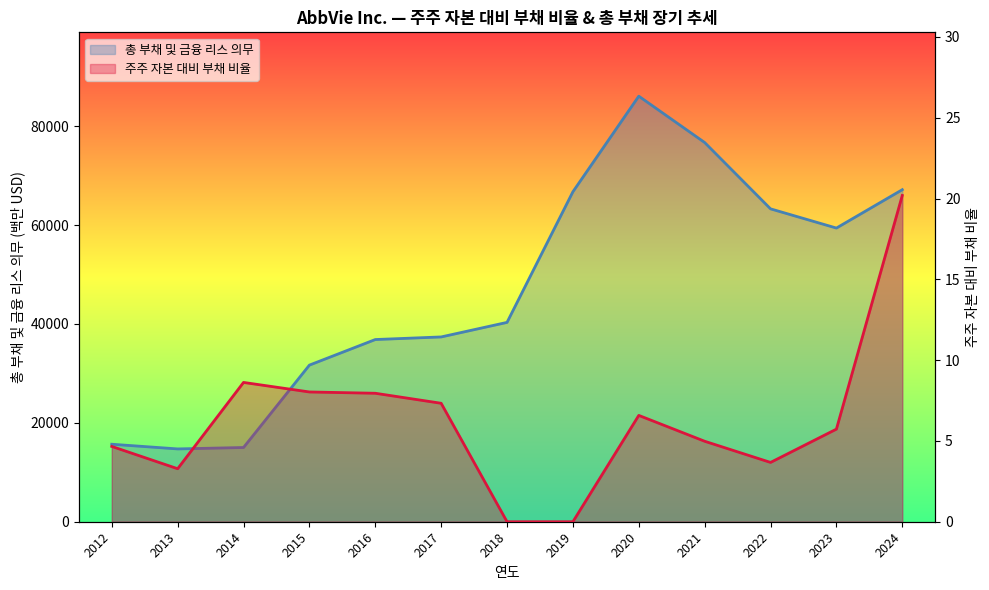

Which series has the largest total across all categories?

총 부채 및 금융 리스 의무